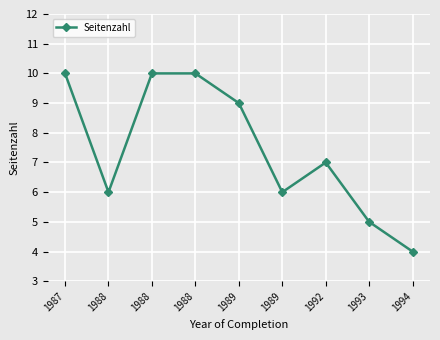

How many data points does each series have?

9